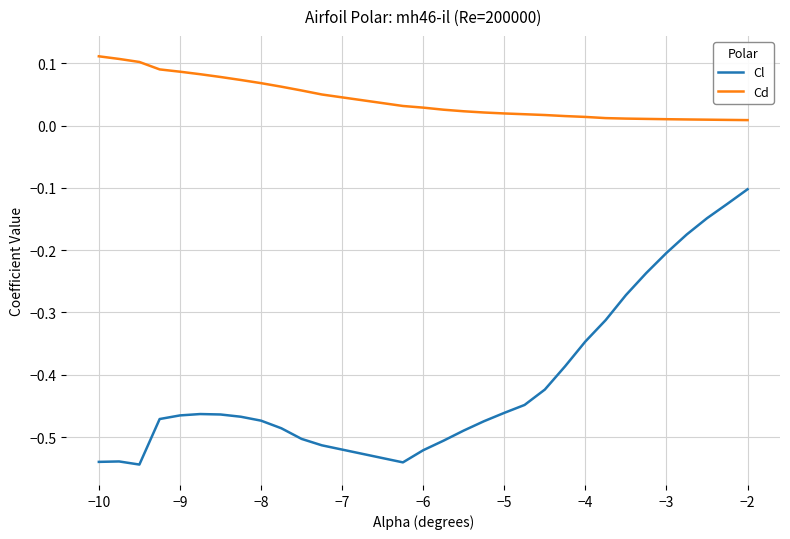

List the series in order of their peak value, lowest first.

Cl, Cd